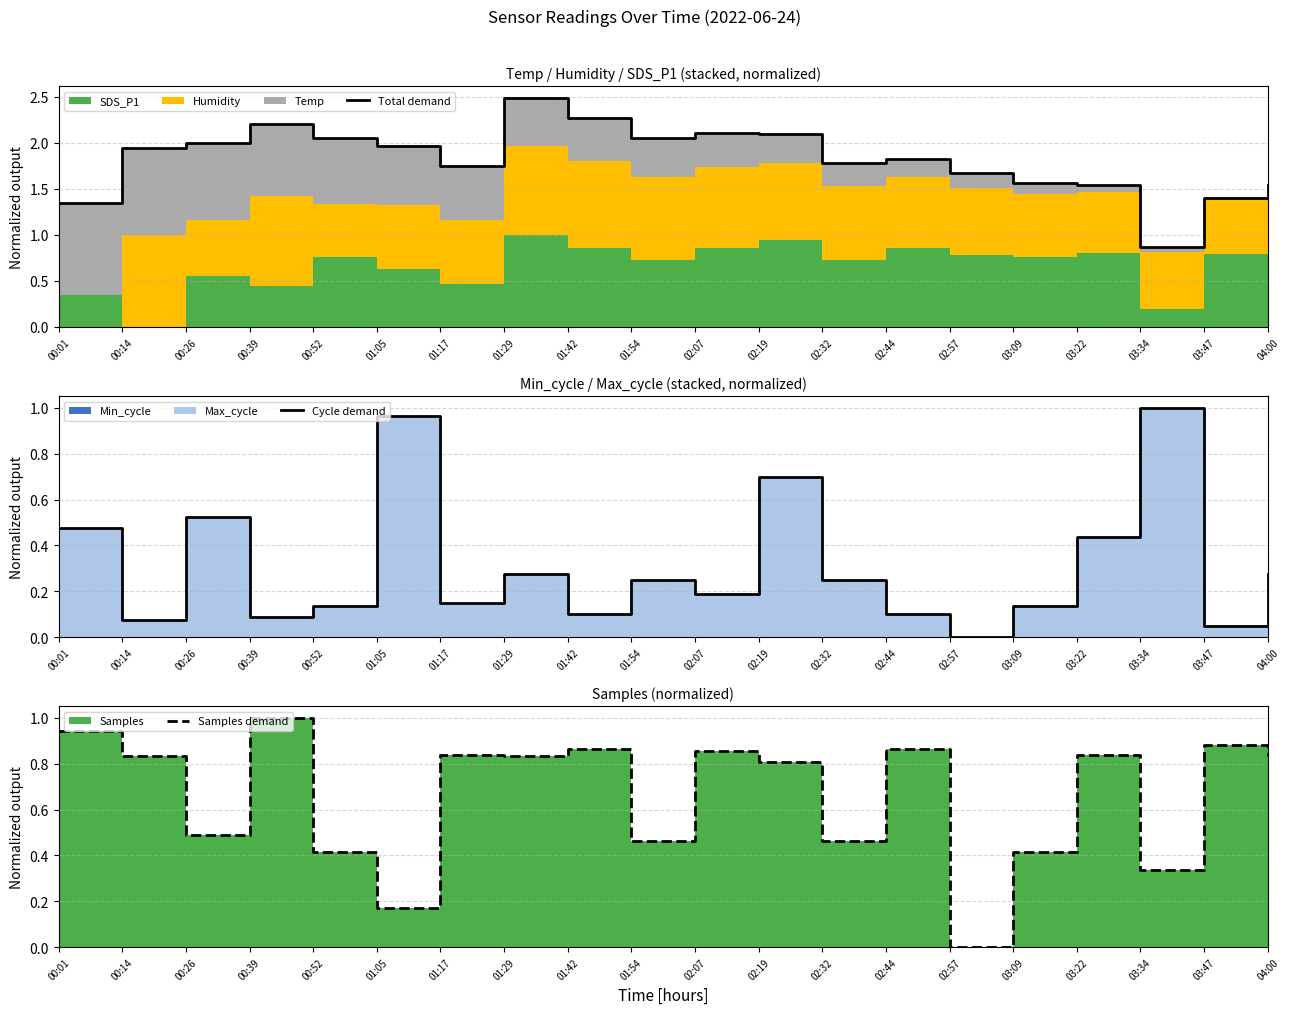

Reading left to right, what are all the values shown in this chart?

Total demand: 1.3	1.9	2.0	2.2	2.1	2.0	1.7	2.5	2.3	2.0	2.1	2.1	1.8	1.8	1.7	1.6	1.5	0.9	1.4	1.5
Cycle demand: 0.5	0.1	0.5	0.1	0.1	1.0	0.1	0.3	0.1	0.2	0.2	0.7	0.2	0.1	0.0	0.1	0.4	1.0	0.1	0.3
Samples demand: 0.9	0.8	0.5	1.0	0.4	0.2	0.8	0.8	0.9	0.5	0.9	0.8	0.5	0.9	0.0	0.4	0.8	0.3	0.9	0.8